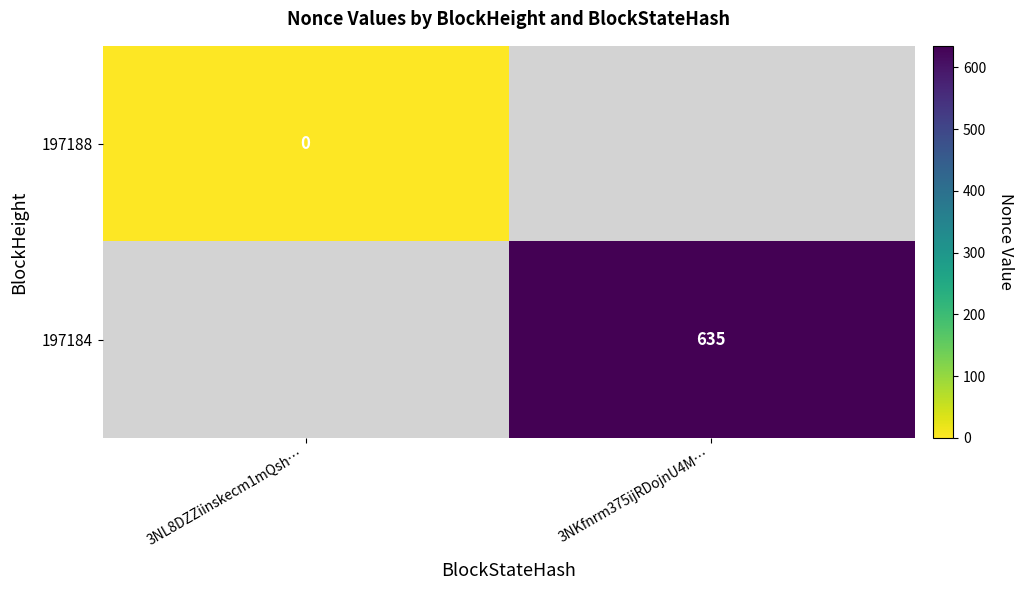

Is it true that 197184 equals 245 at 3NKfnrm375ijRDojnU4M…?

False